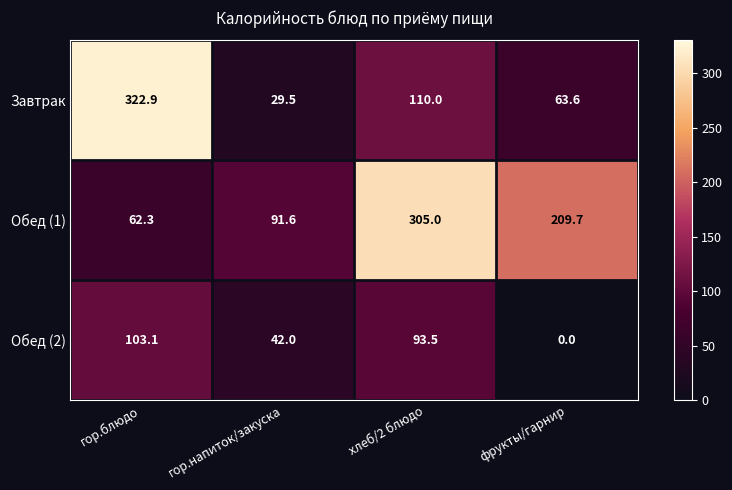

Reading left to right, transcribe all the data shown in this chart.

Завтрак: гор.блюдо=322.9	гор.напиток/закуска=29.5	хлеб/2 блюдо=110.0	фрукты/гарнир=63.6
Обед (1): гор.блюдо=62.3	гор.напиток/закуска=91.6	хлеб/2 блюдо=305.0	фрукты/гарнир=209.7
Обед (2): гор.блюдо=103.1	гор.напиток/закуска=42.0	хлеб/2 блюдо=93.5	фрукты/гарнир=0.0